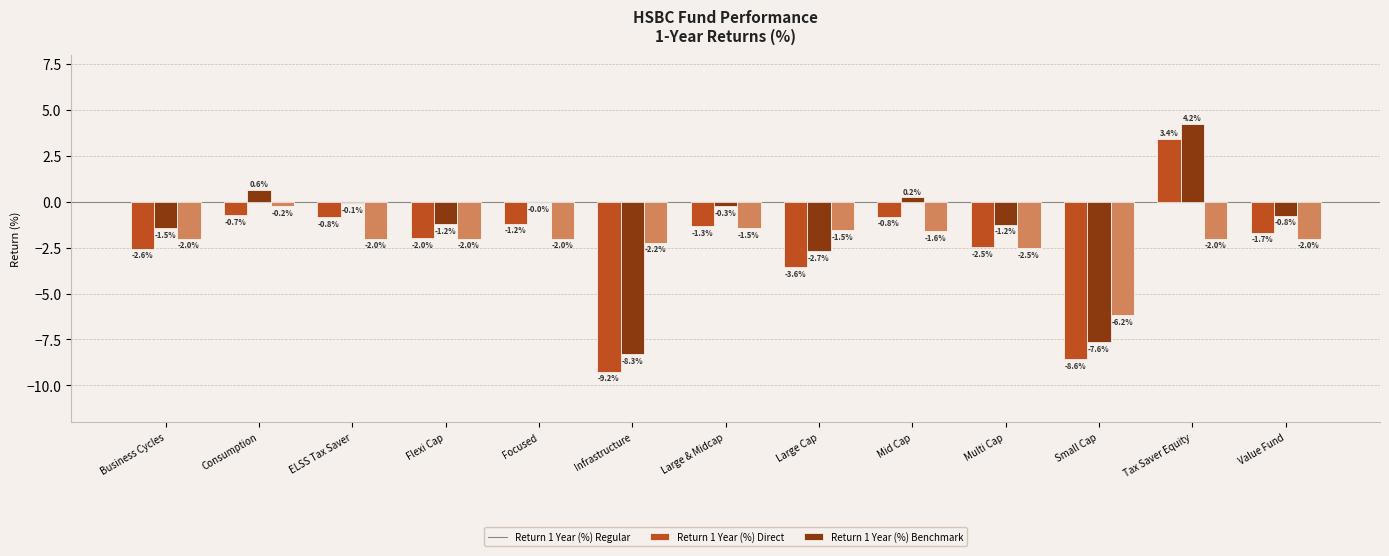

True or false: Return 1 Year (%) Benchmark has a value of -3.2 at Tax Saver Equity.

False